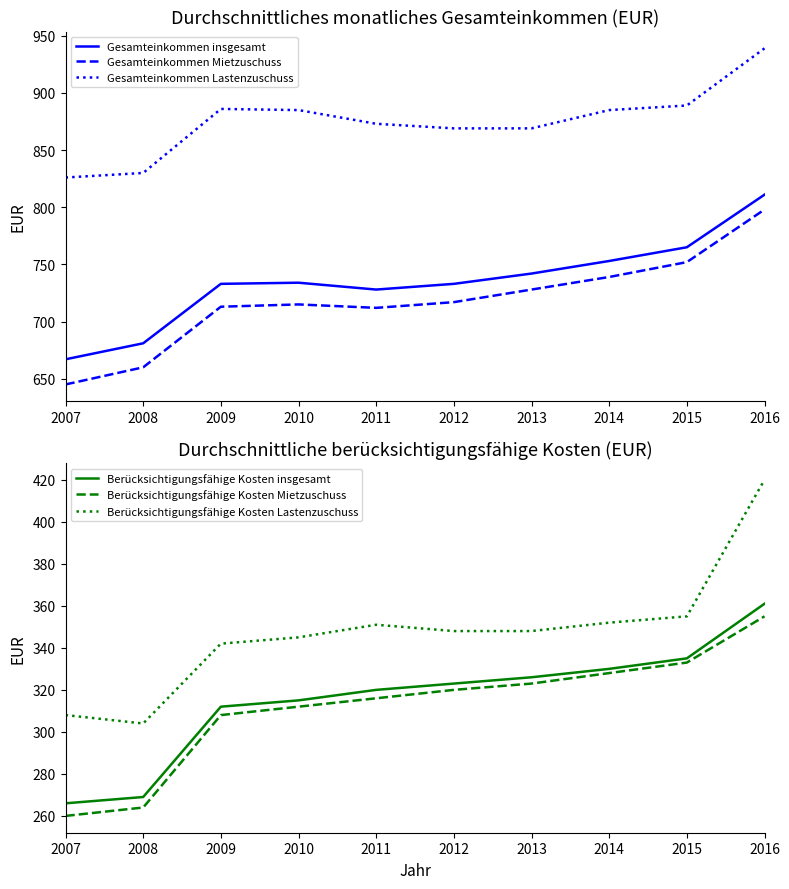

True or false: Berücksichtigungsfähige Kosten Lastenzuschuss and Gesamteinkommen Mietzuschuss intersect in this chart.

False